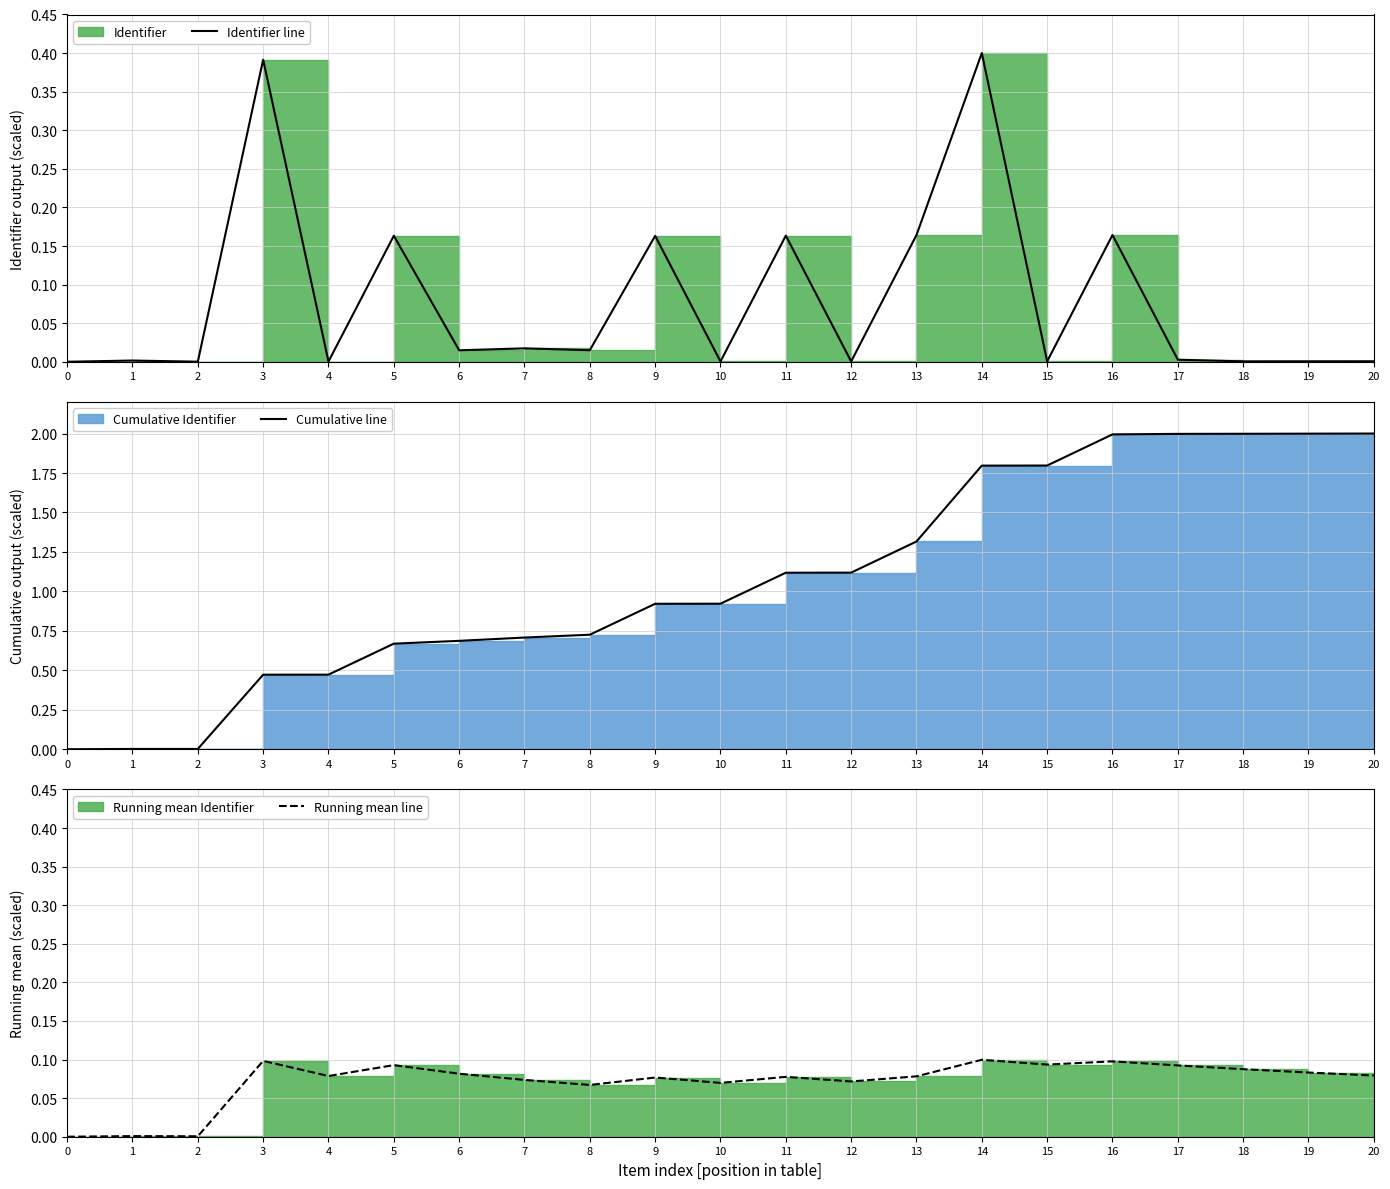

How many times do Identifier line and Running mean line cross each other?

13